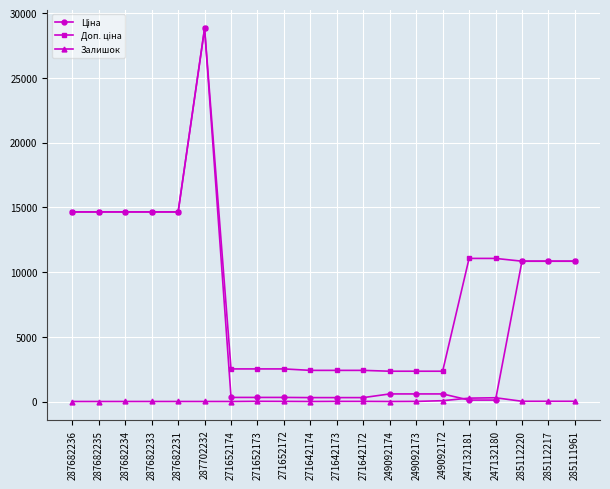

Does the chart display data point markers on the line(s)?

Yes